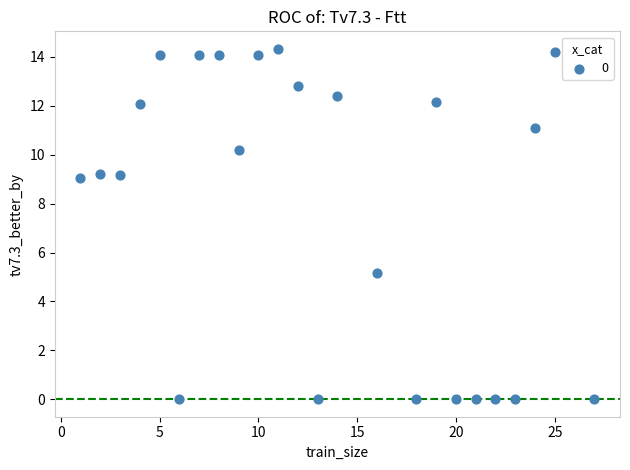

What is the range of Y values (max minus min)?

14.3